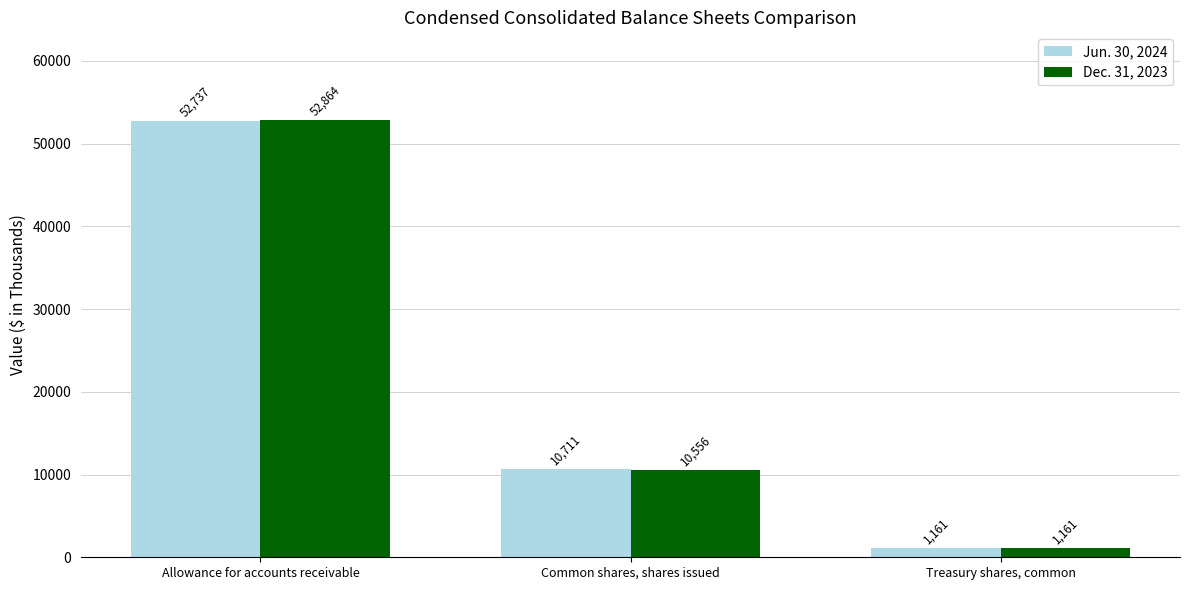

Which series changed the most between Allowance for accounts receivable and Common shares, shares issued?

Dec. 31, 2023